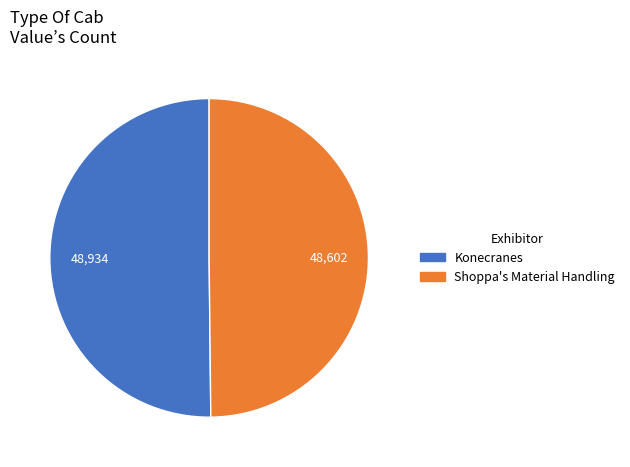

Combined, do Konecranes and Shoppa's Material Handling account for over 50%?

Yes